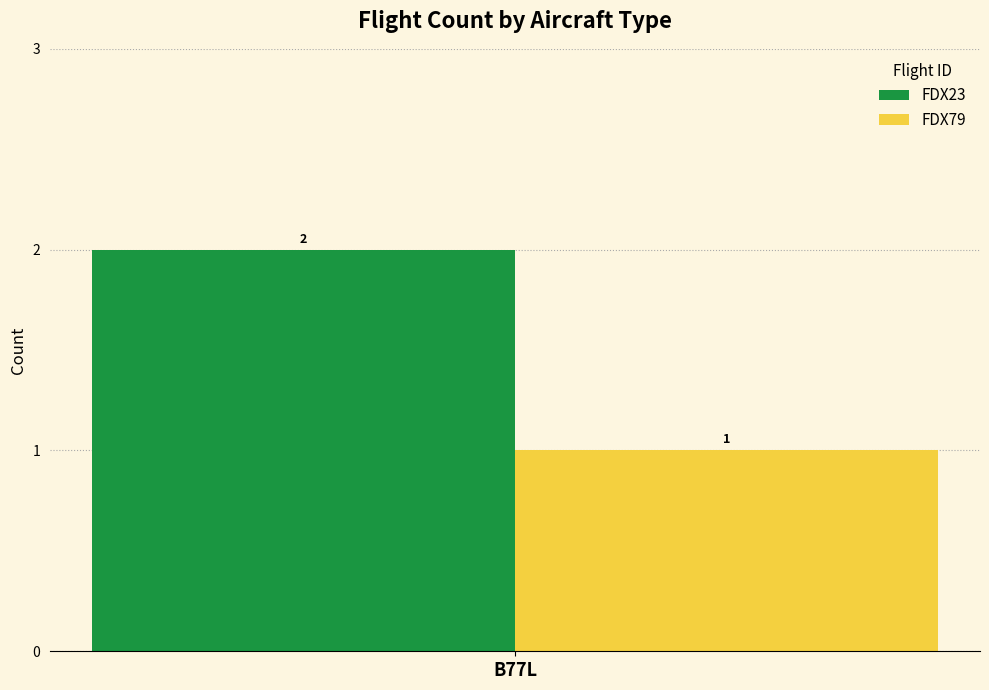

How many bars are there in total?

2